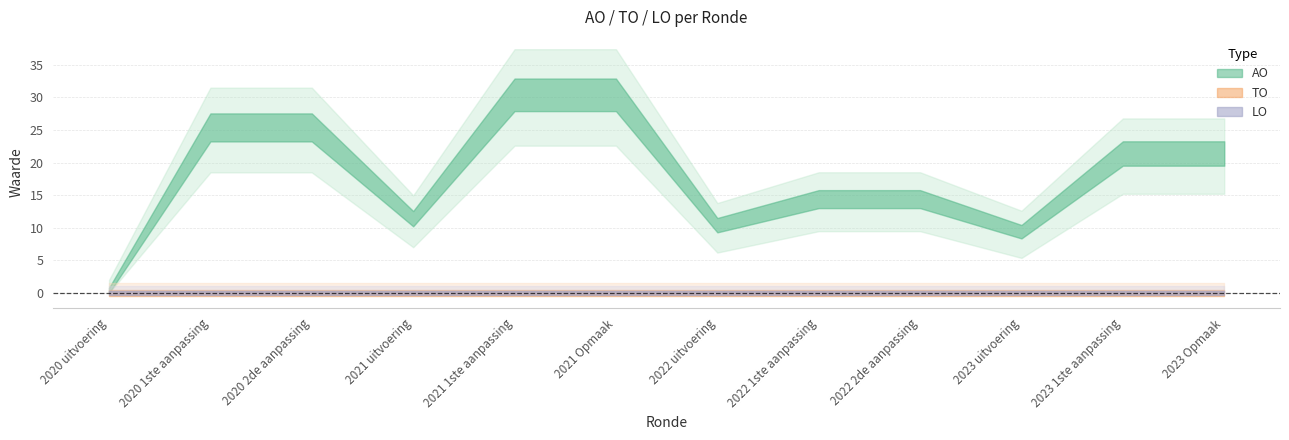

How many lines are shown in the chart?

3